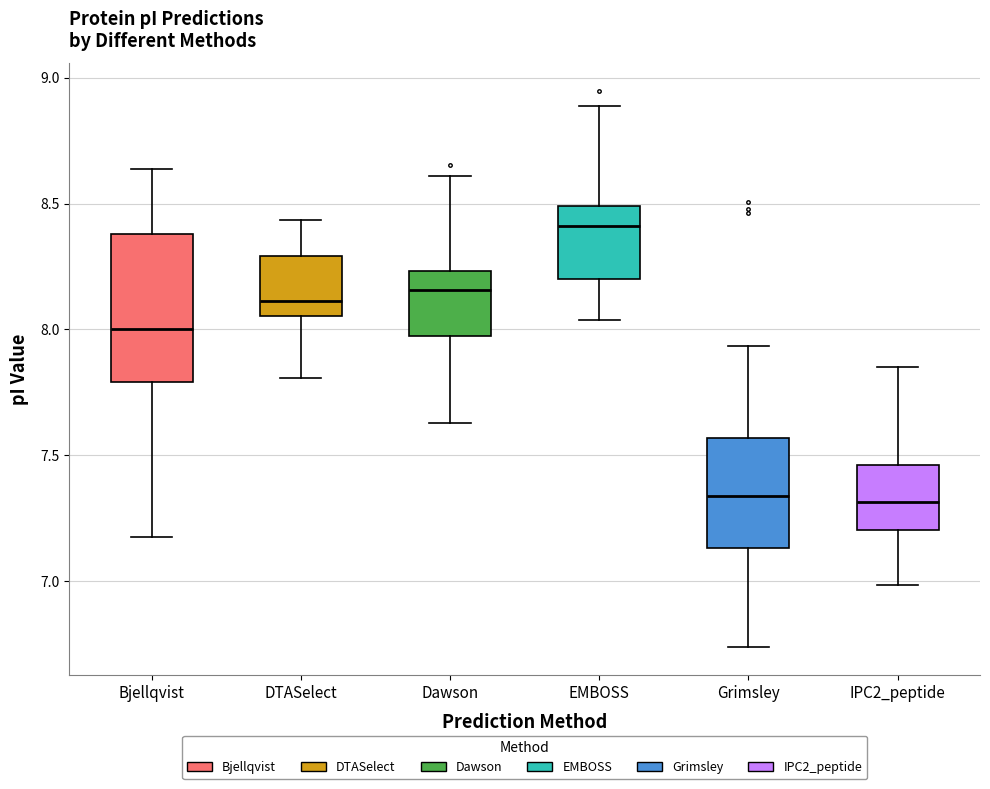

Which box is the tallest, from its lower edge to its upper edge?

Bjellqvist